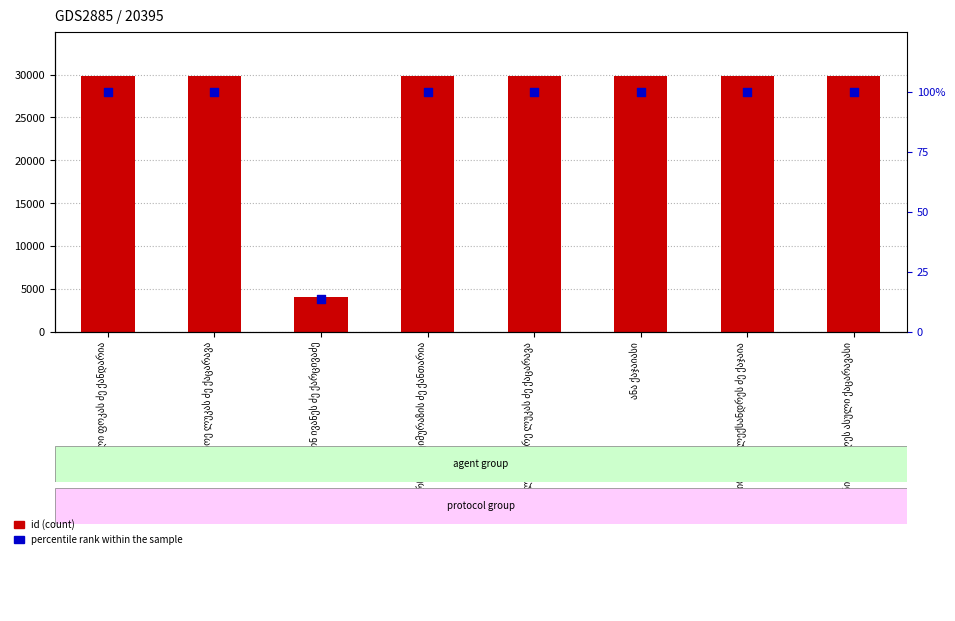

Which series has the widest spread of Y values?

id